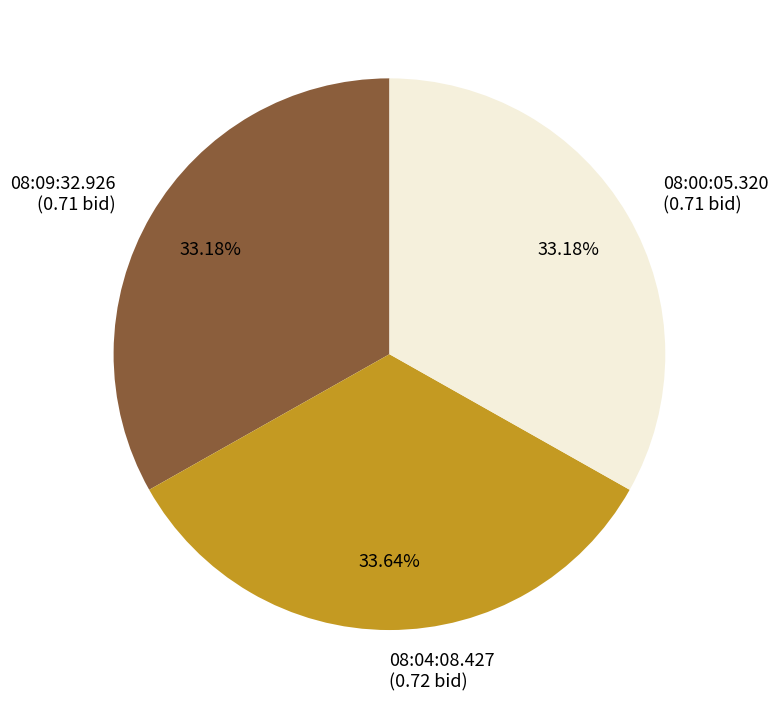

The 08:04:08.427 slice represents 34% of the pie. True or false?

True